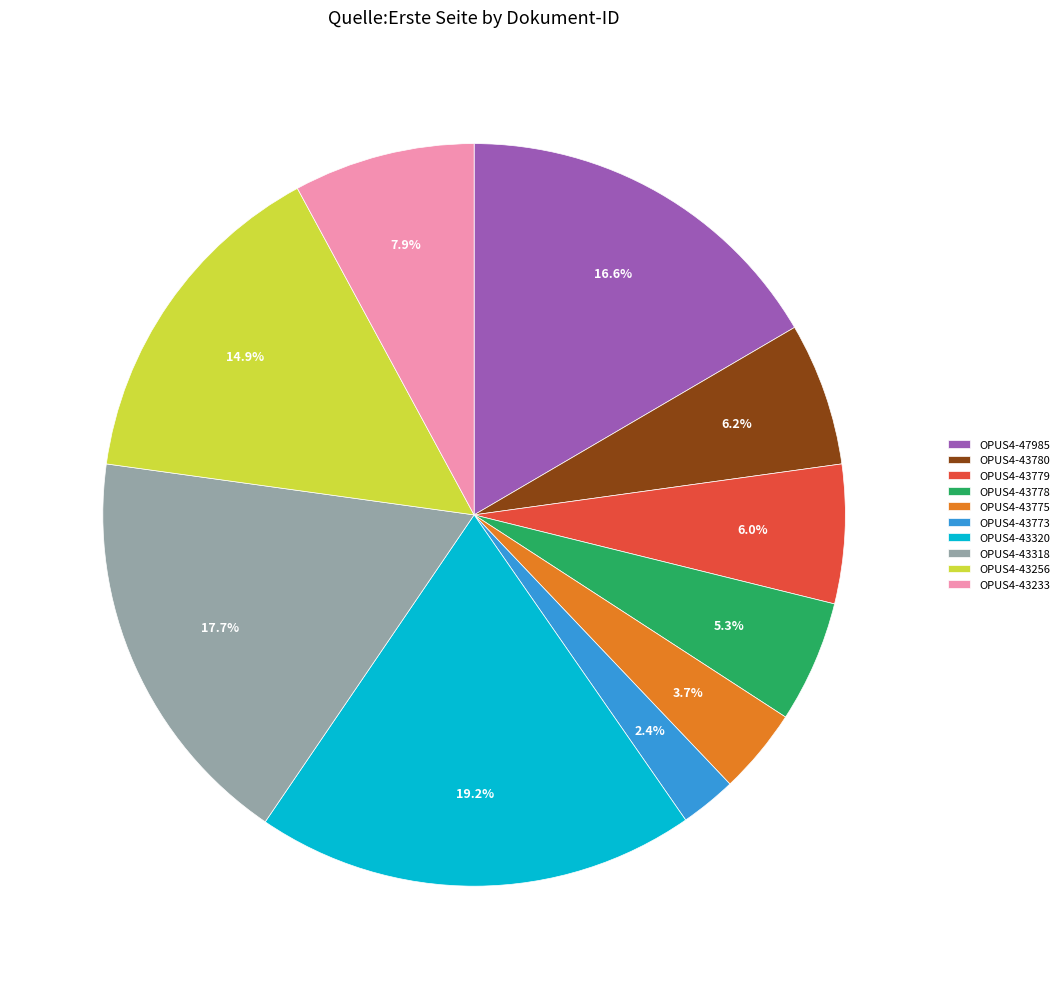

To the nearest percent, what percentage of the pie is OPUS4-43320?

19%